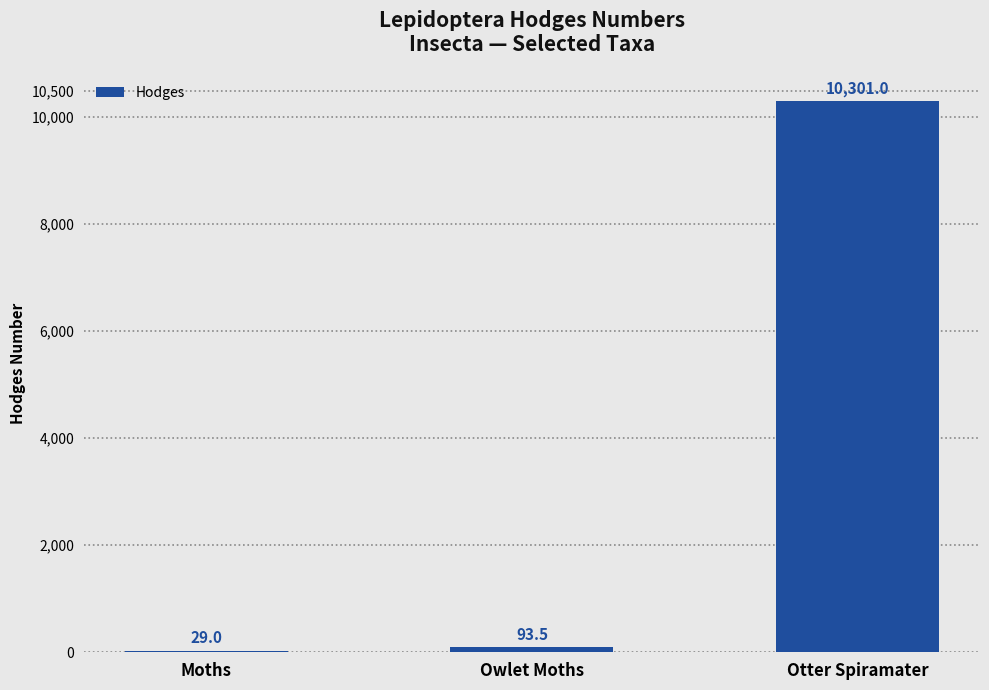

What is the sum of the values at Owlet Moths and Otter Spiramater?

10394.5